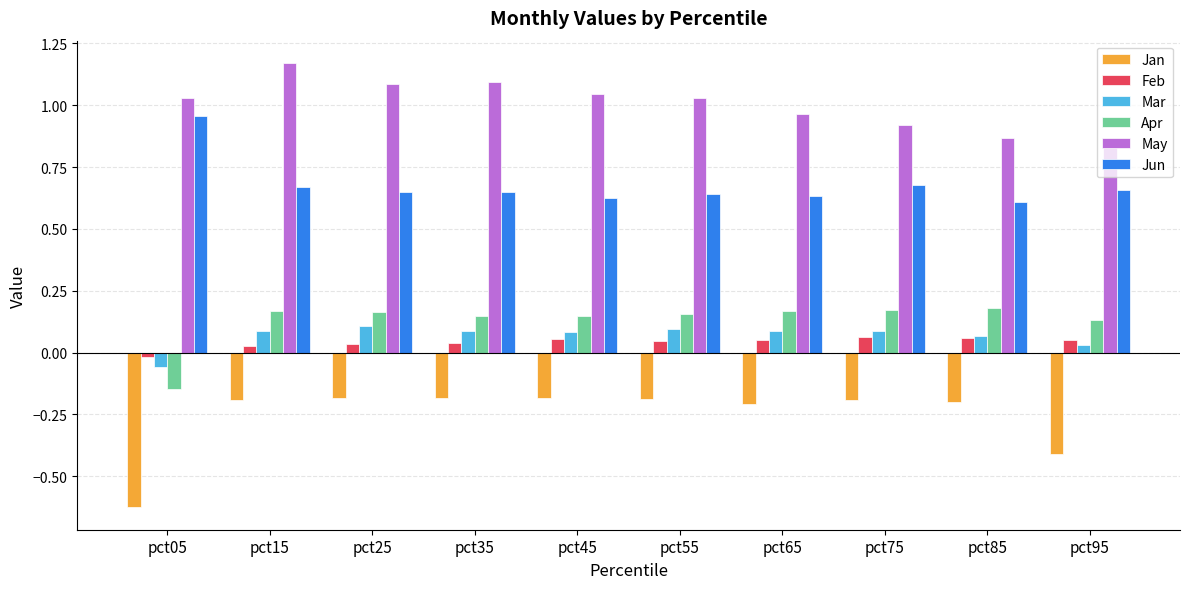

Which series has the largest total across all categories?

May